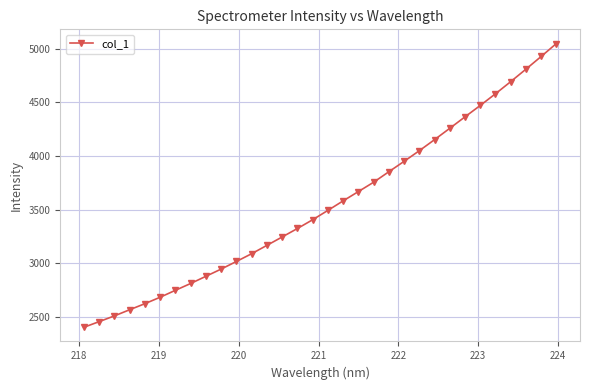

What is the minimum value shown in the chart?

2404.0